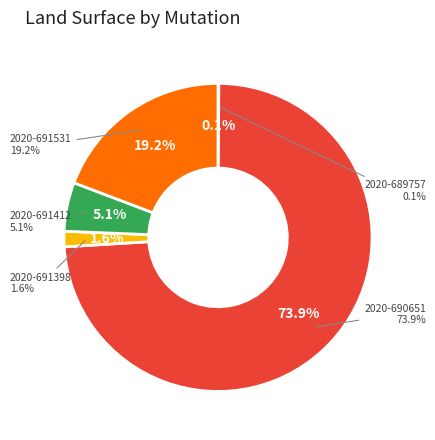

Does any single category account for the majority?

Yes